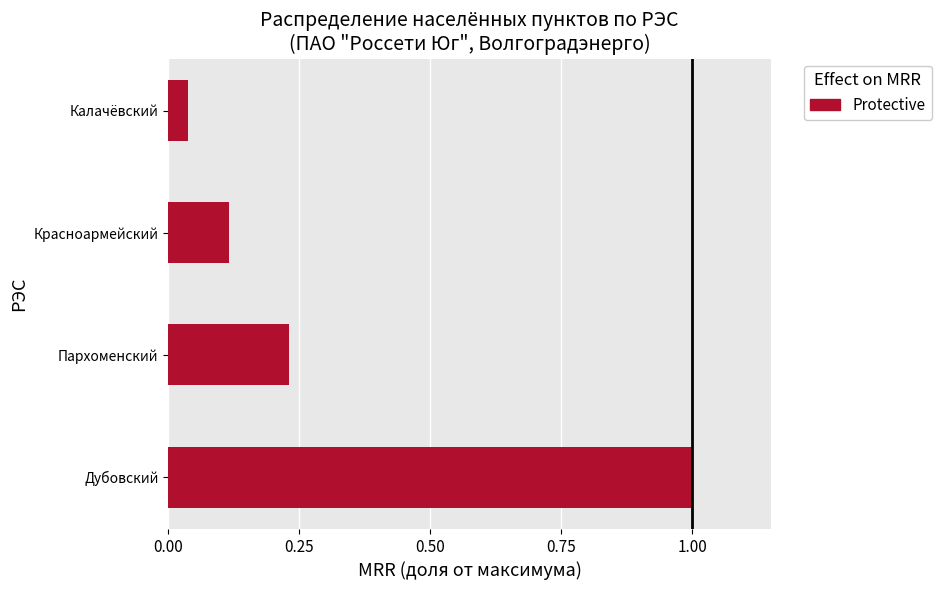

The value at Дубовский is 1.0. True or false?

True